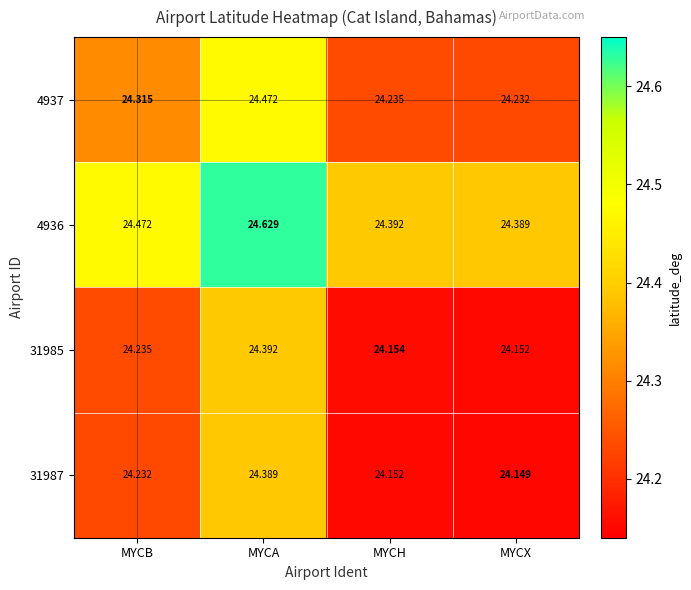

Where is 4937 nearest to the value 24?

MYCX